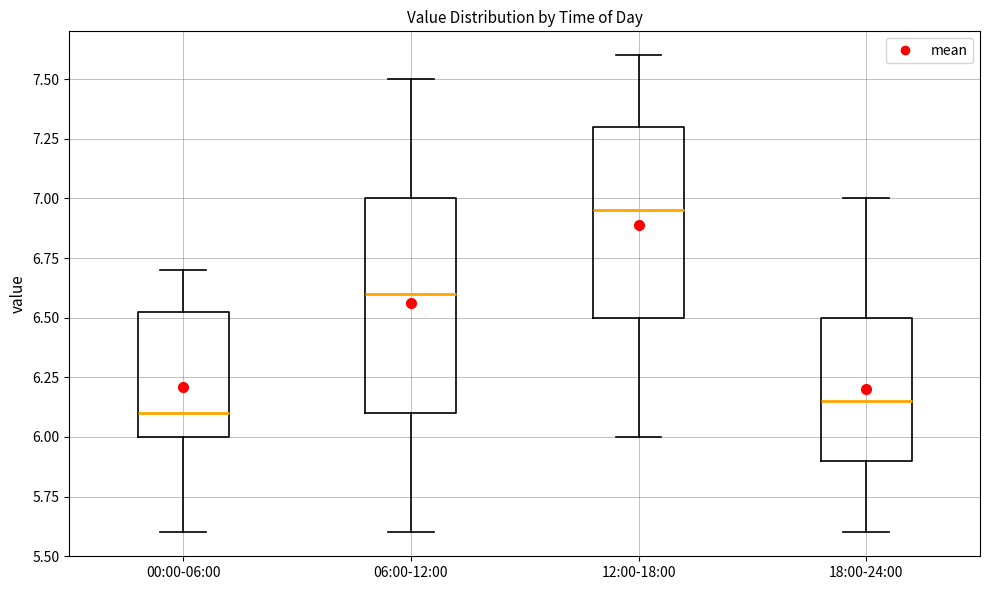

Reading left to right, read every box against the y-axis: the position of its median line, the range the box covers, and the ends of its whiskers. The values are not printed on the chart, so give them approximately, as read against the axis.

00:00-06:00: median 6.10, box 6.00 to 6.55, whiskers 5.60 to 6.70
06:00-12:00: median 6.60, box 6.10 to 7.00, whiskers 5.60 to 7.50
12:00-18:00: median 6.95, box 6.50 to 7.30, whiskers 6.00 to 7.60
18:00-24:00: median 6.15, box 5.90 to 6.50, whiskers 5.60 to 7.00